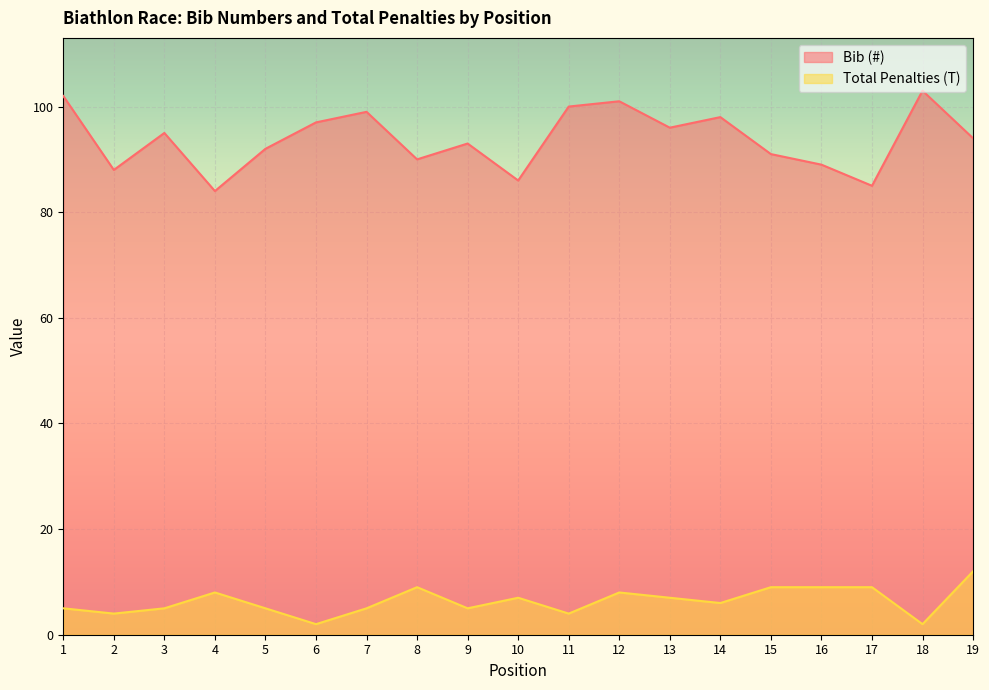

Which series changed the most between 2 and 11?

Bib (#)